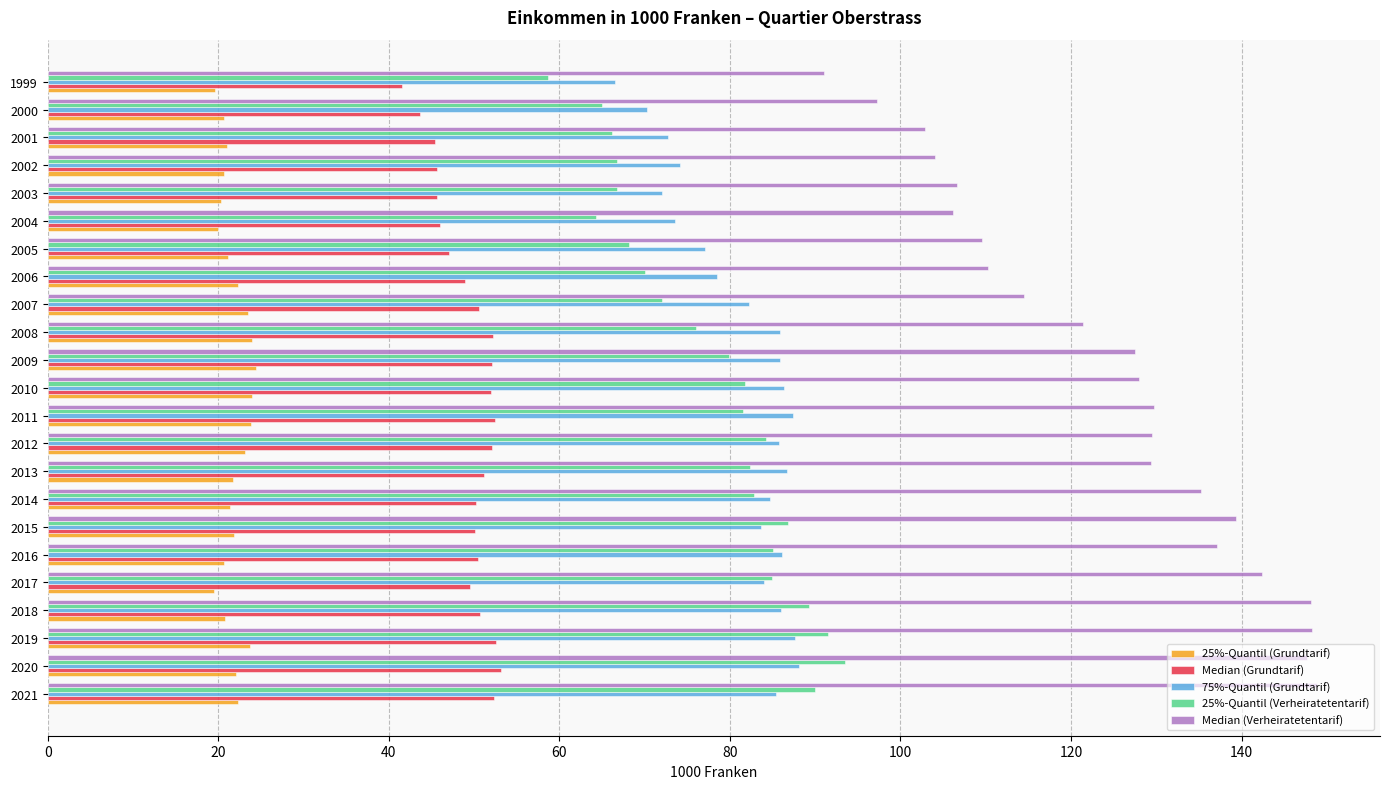

What is the difference between the maximum and minimum values in the 75%-Quantil (Grundtarif) series?

21.6